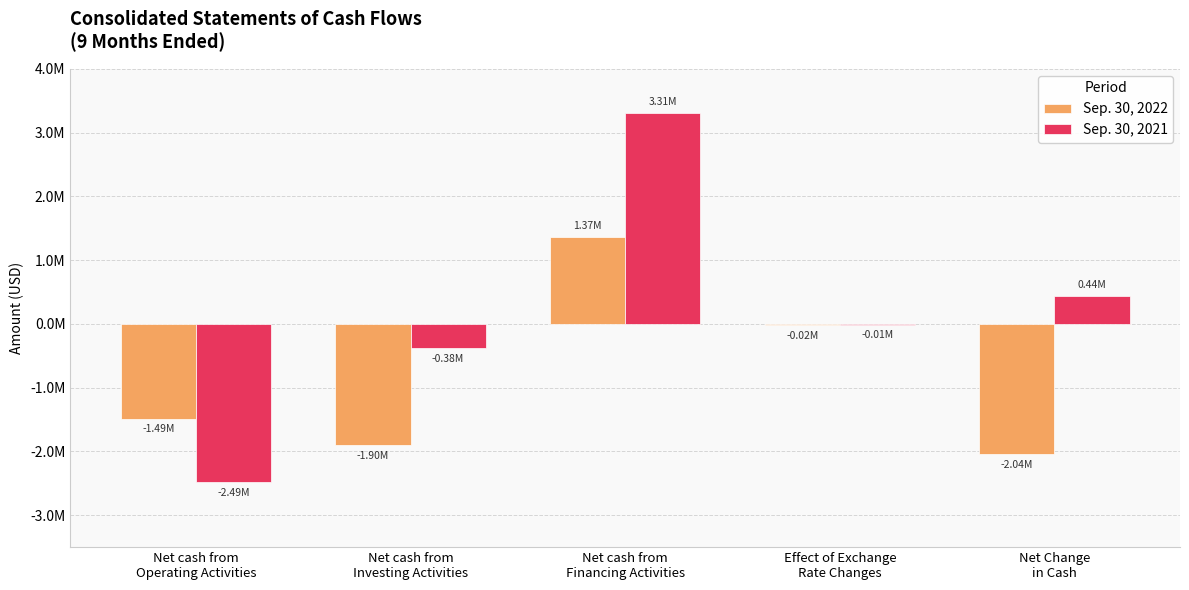

What are all the series names shown in the legend?

Sep. 30, 2022, Sep. 30, 2021